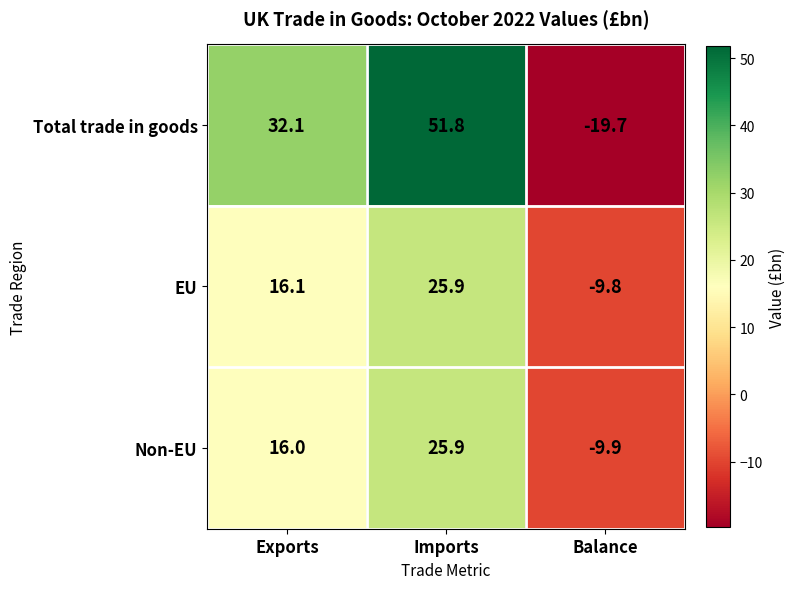

The value of EU at Balance is -2.0. True or false?

False